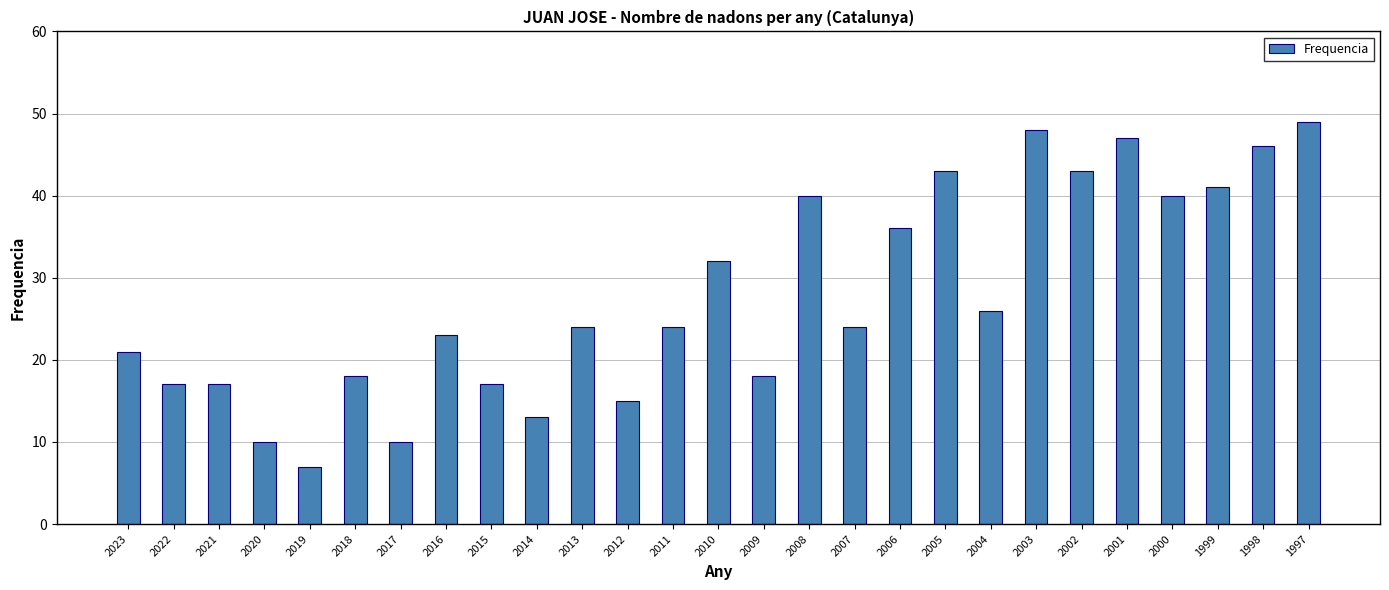

Approximately how many times larger is the value at 1997 compared to 2004?

1.9